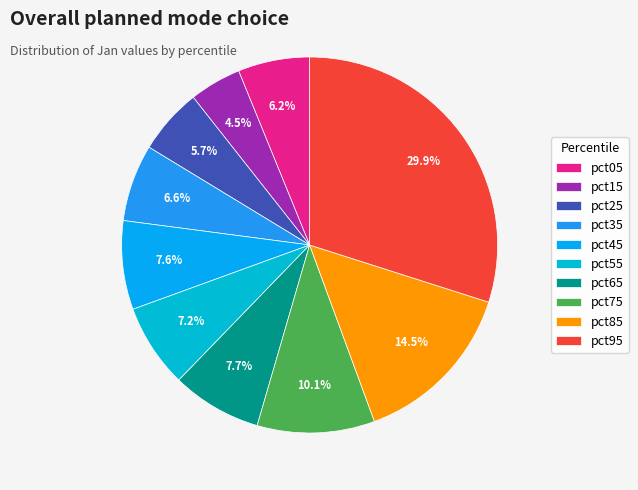

True or false: pct25 accounts for 19% of the total.

False